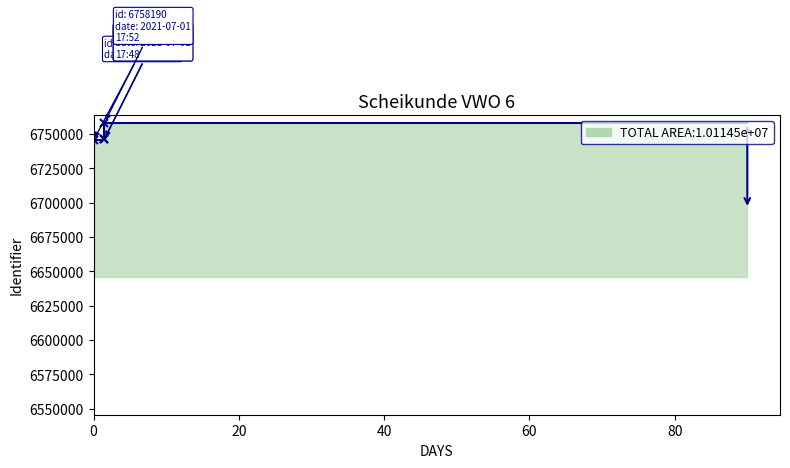

List the labels in order of value, smallest first.

2021-06-30, 2021-07-01 17:48, 2021-07-01 17:43, 2021-07-01 17:52